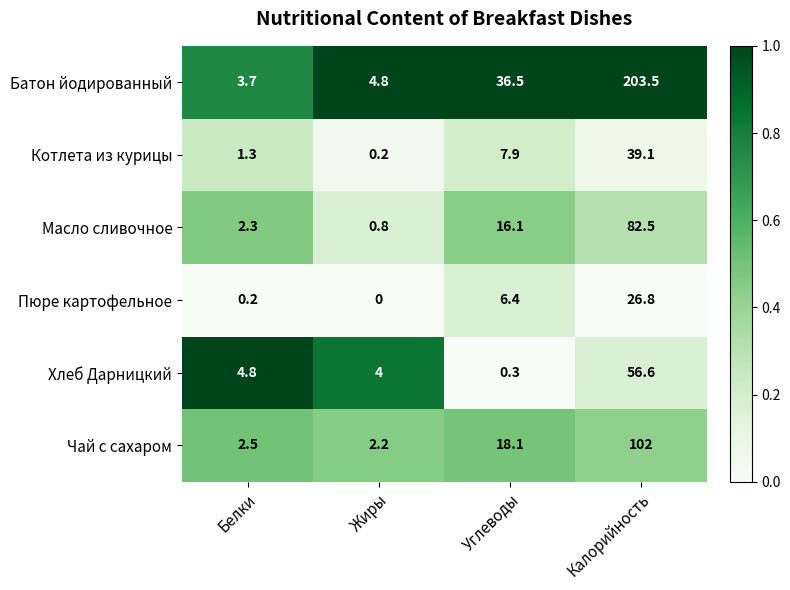

The value of Хлеб Дарницкий at Жиры is 1.5. True or false?

False